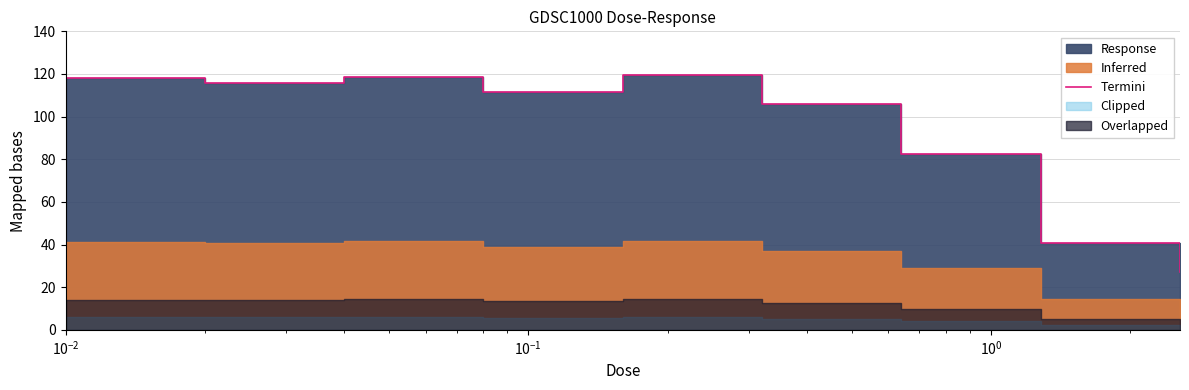

How many categories are shown in the chart?

9